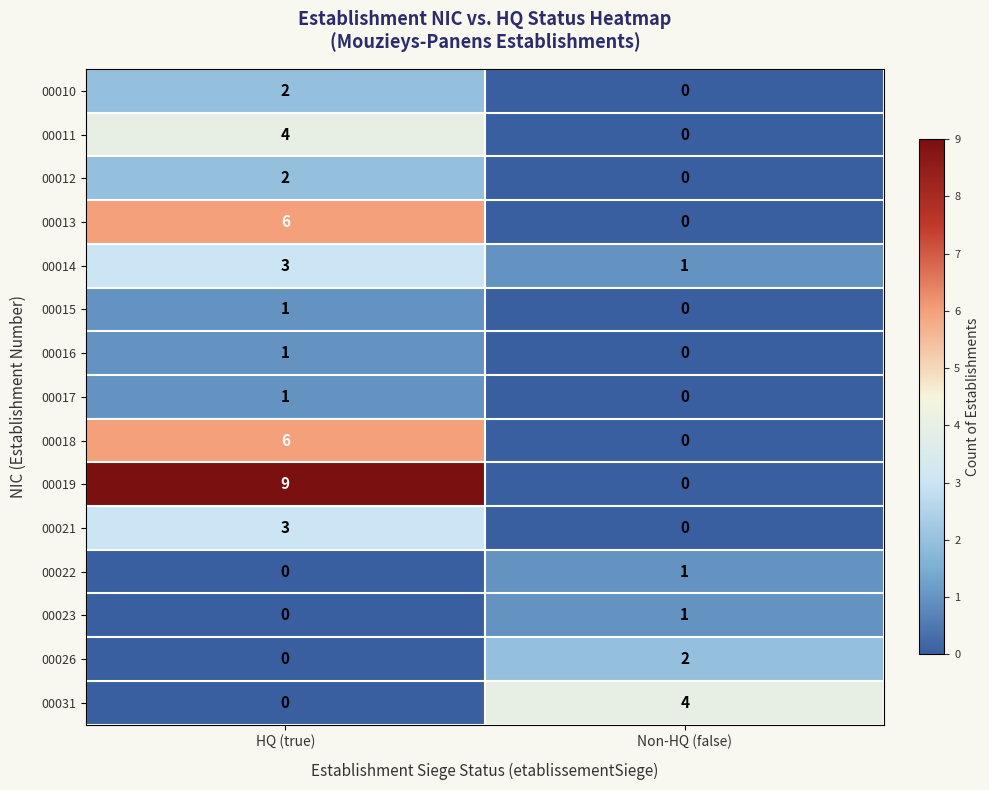

The value of 00014 at Non-HQ (false) is 0. True or false?

False